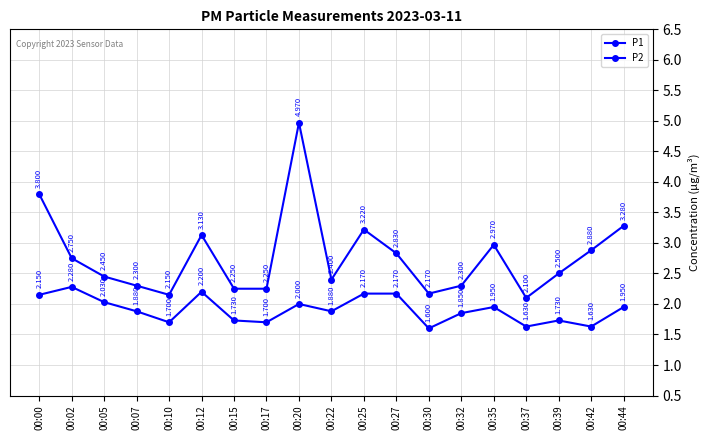

Does the chart have visible grid lines?

Yes